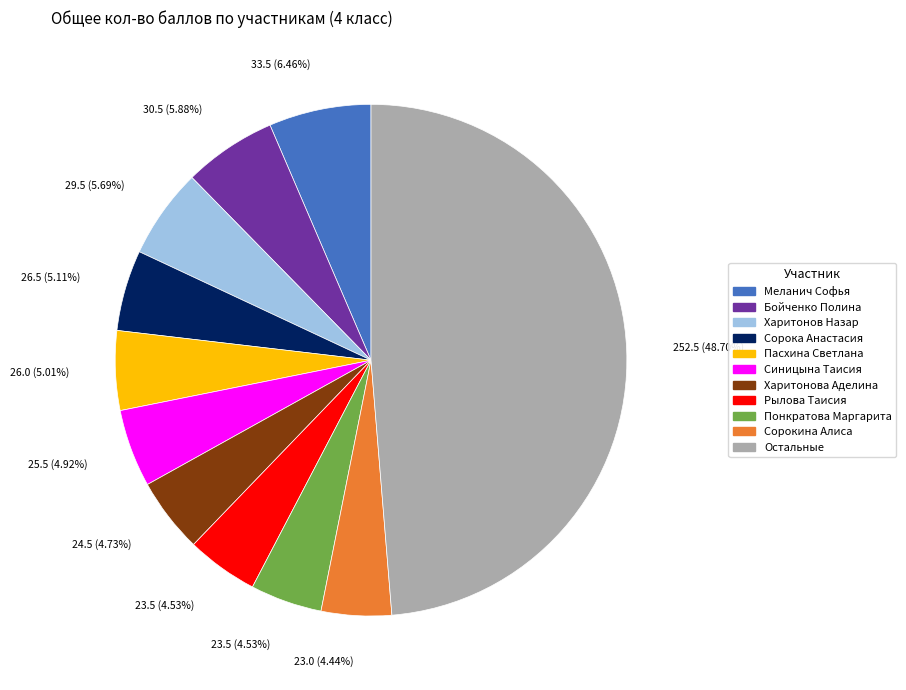

To the nearest percent, what is the difference between the largest and smallest slice percentages?

44%